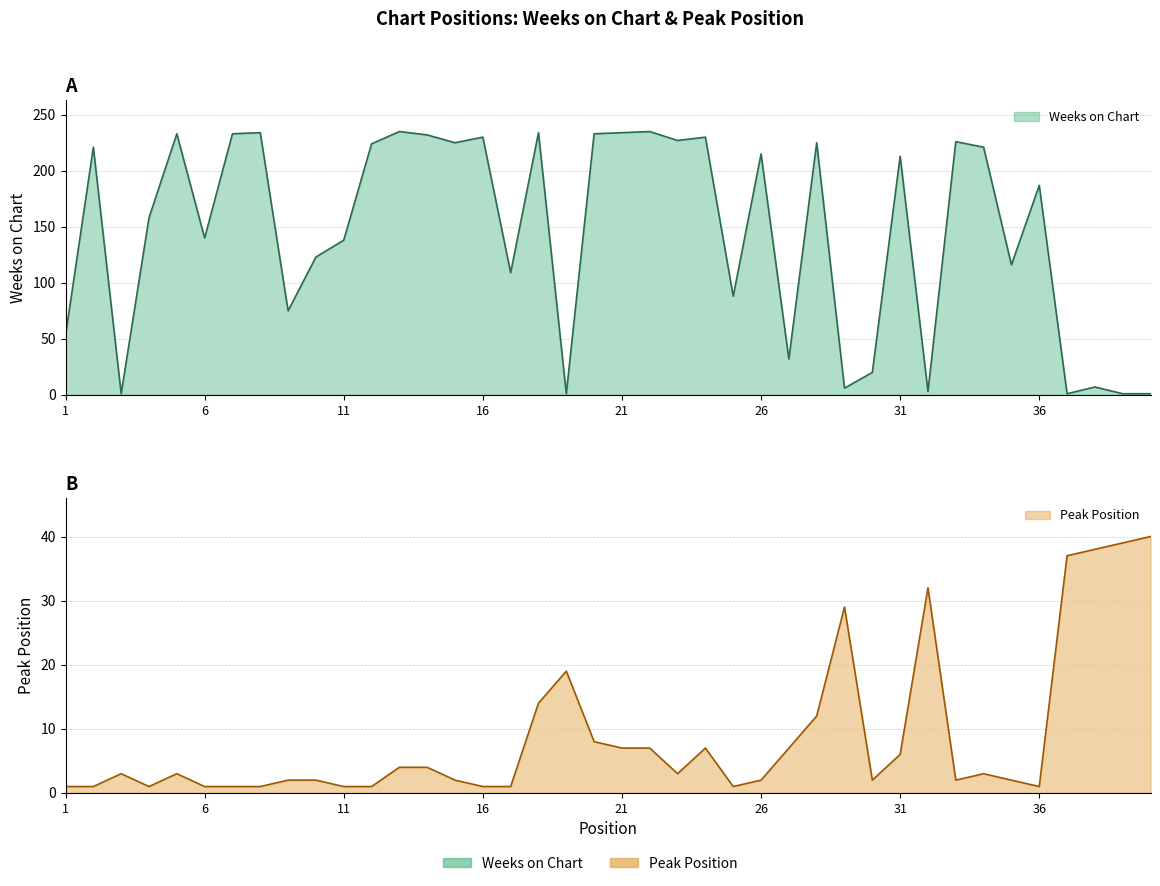

Reading left to right, transcribe all the data shown in this chart.

Weeks on Chart: 53	221	1	158	233	140	233	234	75	123	138	224	235	232	225	230	109	234	1	233	234	235	227	230	88	215	32	225	6	20	213	3	226	221	116	187	1	7	1	1
Peak Position: 1	1	3	1	3	1	1	1	2	2	1	1	4	4	2	1	1	14	19	8	7	7	3	7	1	2	7	12	29	2	6	32	2	3	2	1	37	38	39	40